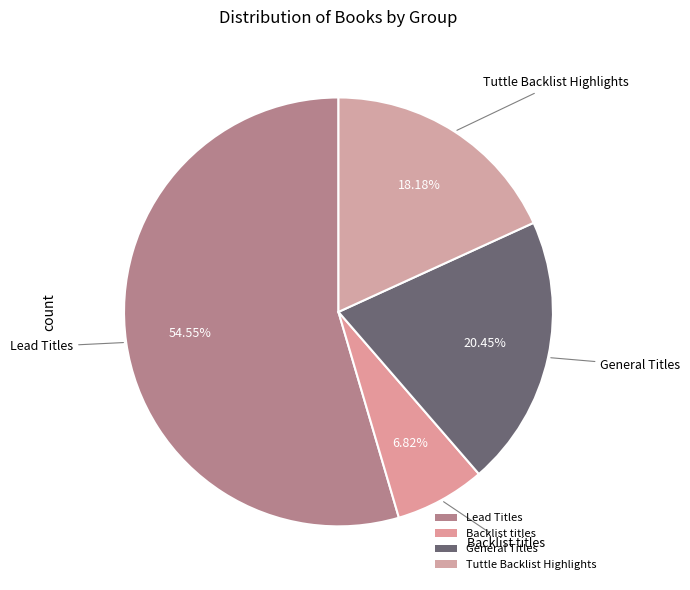

Is it true that Tuttle Backlist Highlights is 18% of the pie?

True